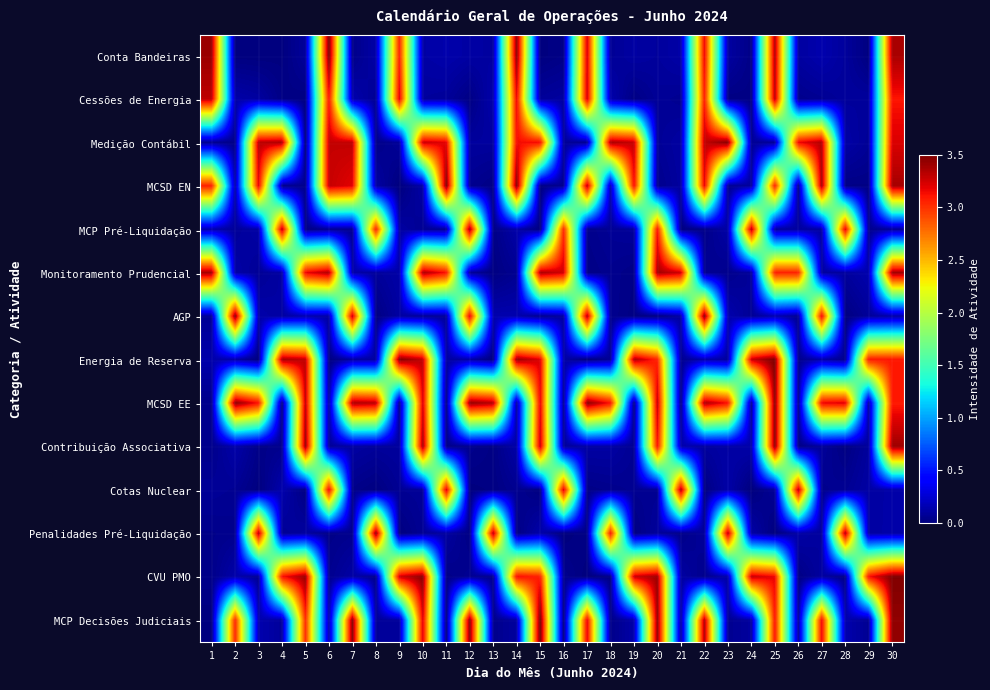

Reading left to right, transcribe all the data shown in this chart.

Conta Bandeiras: 1=3.4	2=0.0	3=0.0	4=0.0	5=0.1	6=3.5	7=0.0	8=0.1	9=3.1	10=0.1	11=0.1	12=0.1	13=0.1	14=3.5	15=0.0	16=0.0	17=3.2	18=0.1	19=0.1	20=0.1	21=0.1	22=3.2	23=0.1	24=0.0	25=3.4	26=0.1	27=0.1	28=0.1	29=0.0	30=3.4
Cessões de Energia: 1=3.3	2=0.1	3=0.1	4=0.0	5=0.0	6=3.1	7=0.1	8=0.1	9=3.2	10=0.1	11=0.1	12=0.0	13=0.1	14=3.2	15=0.1	16=0.1	17=3.3	18=0.1	19=0.0	20=0.1	21=0.1	22=3.1	23=0.0	24=0.0	25=3.3	26=0.0	27=0.1	28=0.1	29=0.1	30=3.1
Medição Contábil: 1=0.1	2=0.0	3=3.3	4=3.4	5=0.0	6=3.3	7=3.3	8=0.0	9=0.1	10=3.3	11=3.2	12=0.1	13=0.1	14=3.1	15=3.1	16=0.1	17=0.1	18=3.4	19=3.3	20=0.1	21=0.1	22=3.3	23=3.5	24=0.1	25=0.1	26=3.2	27=3.3	28=0.1	29=0.1	30=3.2
MCSD EN: 1=3.1	2=0.1	3=3.2	4=0.0	5=0.1	6=3.3	7=3.2	8=0.1	9=0.0	10=0.1	11=3.5	12=0.1	13=0.0	14=3.5	15=0.0	16=0.1	17=3.3	18=0.1	19=3.2	20=0.0	21=0.1	22=3.2	23=0.1	24=0.1	25=3.1	26=0.0	27=3.4	28=0.0	29=0.0	30=3.4
MCP Pré-Liquidação: 1=0.1	2=0.1	3=0.1	4=3.3	5=0.0	6=0.1	7=0.1	8=3.1	9=0.1	10=0.1	11=0.1	12=3.4	13=0.0	14=0.1	15=0.0	16=3.0	17=0.0	18=0.1	19=0.1	20=3.1	21=0.0	22=0.0	23=0.1	24=3.3	25=0.1	26=0.1	27=0.1	28=3.2	29=0.1	30=0.1
Monitoramento Prudencial: 1=3.4	2=0.1	3=0.1	4=0.1	5=3.2	6=3.3	7=0.1	8=0.1	9=0.1	10=3.4	11=3.1	12=0.1	13=0.0	14=0.1	15=3.4	16=3.2	17=0.0	18=0.1	19=0.0	20=3.4	21=3.3	22=0.1	23=0.0	24=0.1	25=3.1	26=3.1	27=0.1	28=0.1	29=0.1	30=3.4
AGP: 1=0.1	2=3.5	3=0.1	4=0.1	5=0.1	6=0.1	7=3.3	8=0.0	9=0.1	10=0.1	11=0.1	12=3.2	13=0.1	14=0.1	15=0.0	16=0.1	17=3.4	18=0.1	19=0.0	20=0.0	21=0.1	22=3.5	23=0.1	24=0.1	25=0.1	26=0.1	27=3.2	28=0.0	29=0.1	30=0.1
Energia de Reserva: 1=0.1	2=0.1	3=0.0	4=3.4	5=3.3	6=0.0	7=0.1	8=0.1	9=3.5	10=3.3	11=0.1	12=0.1	13=0.0	14=3.4	15=3.2	16=0.1	17=0.0	18=0.1	19=3.4	20=3.0	21=0.1	22=0.1	23=0.1	24=3.3	25=3.5	26=0.1	27=0.1	28=0.0	29=3.1	30=3.1
MCSD EE: 1=0.0	2=3.5	3=3.1	4=0.0	5=3.3	6=0.1	7=3.4	8=3.3	9=0.0	10=3.2	11=0.0	12=3.4	13=3.3	14=0.1	15=3.2	16=0.1	17=3.5	18=3.1	19=0.0	20=3.3	21=0.0	22=3.4	23=3.1	24=0.1	25=3.5	26=0.1	27=3.2	28=3.2	29=0.1	30=3.1
Contribuição Associativa: 1=0.0	2=0.1	3=0.0	4=0.0	5=3.4	6=0.1	7=0.1	8=0.1	9=0.1	10=3.4	11=0.0	12=0.0	13=0.0	14=0.1	15=3.3	16=0.1	17=0.1	18=0.1	19=0.1	20=3.1	21=0.1	22=0.1	23=0.1	24=0.1	25=3.5	26=0.0	27=0.1	28=0.0	29=0.1	30=3.4
Cotas Nuclear: 1=0.1	2=0.1	3=0.0	4=0.1	5=0.0	6=3.2	7=0.0	8=0.0	9=0.1	10=0.1	11=3.2	12=0.0	13=0.0	14=0.1	15=0.0	16=3.2	17=0.0	18=0.0	19=0.1	20=0.1	21=3.4	22=0.0	23=0.1	24=0.0	25=0.1	26=3.3	27=0.0	28=0.1	29=0.1	30=0.1
Penalidades Pré-Liquidação: 1=0.0	2=0.0	3=3.3	4=0.1	5=0.1	6=0.0	7=0.0	8=3.4	9=0.0	10=0.1	11=0.1	12=0.0	13=3.3	14=0.0	15=0.1	16=0.0	17=0.0	18=3.1	19=0.0	20=0.1	21=0.0	22=0.1	23=3.3	24=0.1	25=0.0	26=0.1	27=0.1	28=3.3	29=0.1	30=0.1
CVU PMO: 1=0.0	2=0.1	3=0.1	4=3.1	5=3.4	6=0.1	7=0.1	8=0.0	9=3.3	10=3.4	11=0.0	12=0.1	13=0.0	14=3.1	15=3.1	16=0.1	17=0.0	18=0.0	19=3.3	20=3.4	21=0.1	22=0.0	23=0.1	24=3.3	25=3.2	26=0.0	27=0.1	28=0.0	29=3.1	30=3.5
MCP Decisões Judiciais: 1=0.0	2=3.1	3=0.1	4=0.1	5=3.0	6=0.1	7=3.5	8=0.1	9=0.1	10=3.2	11=0.0	12=3.5	13=0.0	14=0.1	15=3.5	16=0.0	17=3.2	18=0.0	19=0.1	20=3.4	21=0.1	22=3.3	23=0.1	24=0.1	25=3.1	26=0.1	27=3.2	28=0.1	29=0.1	30=3.4